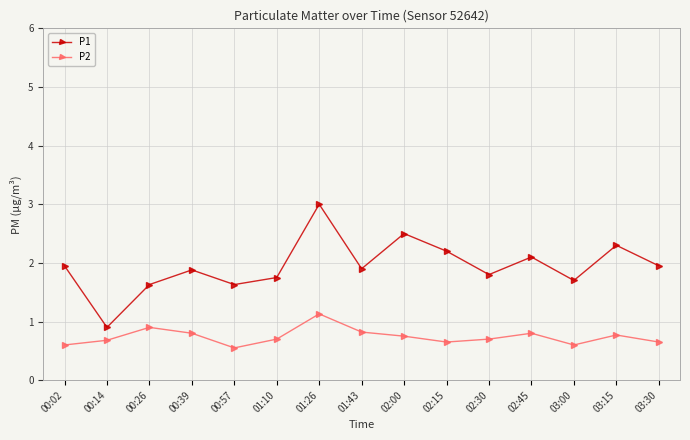

Where does the P1 series first go above 1?

00:02